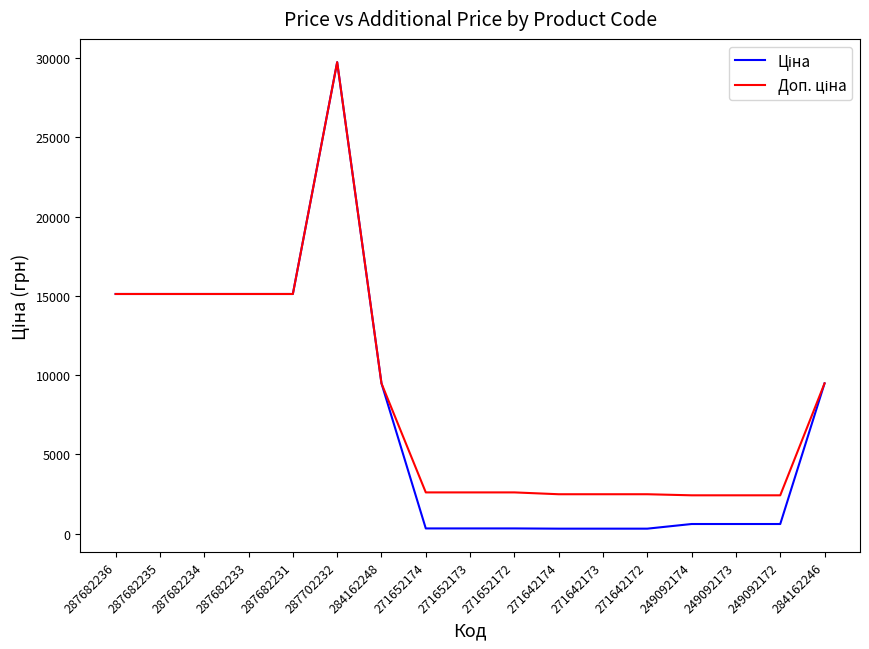

What is the difference between the highest and lowest values at 249092172?

1811.1